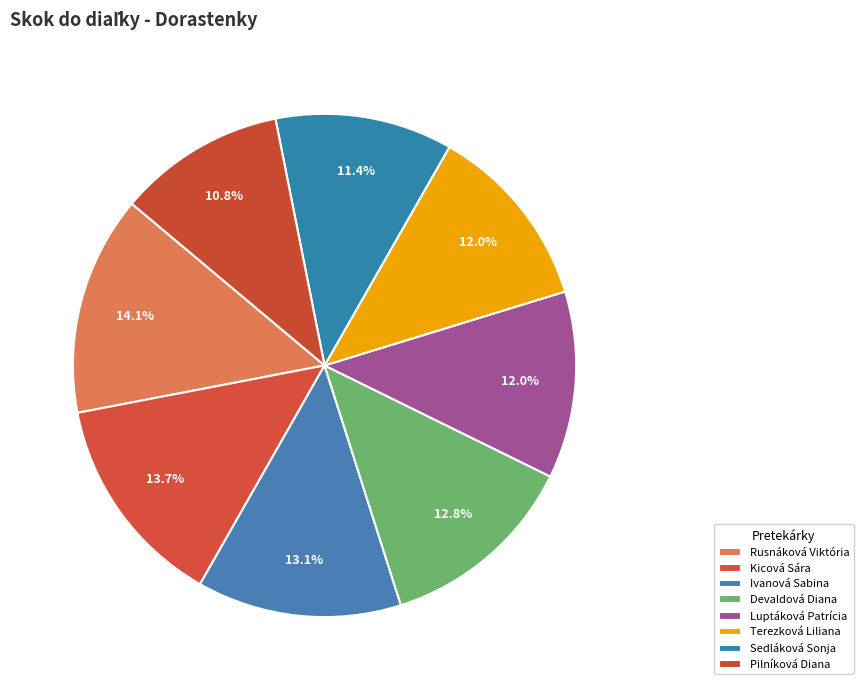

To the nearest percent, what is the average slice percentage?

12%